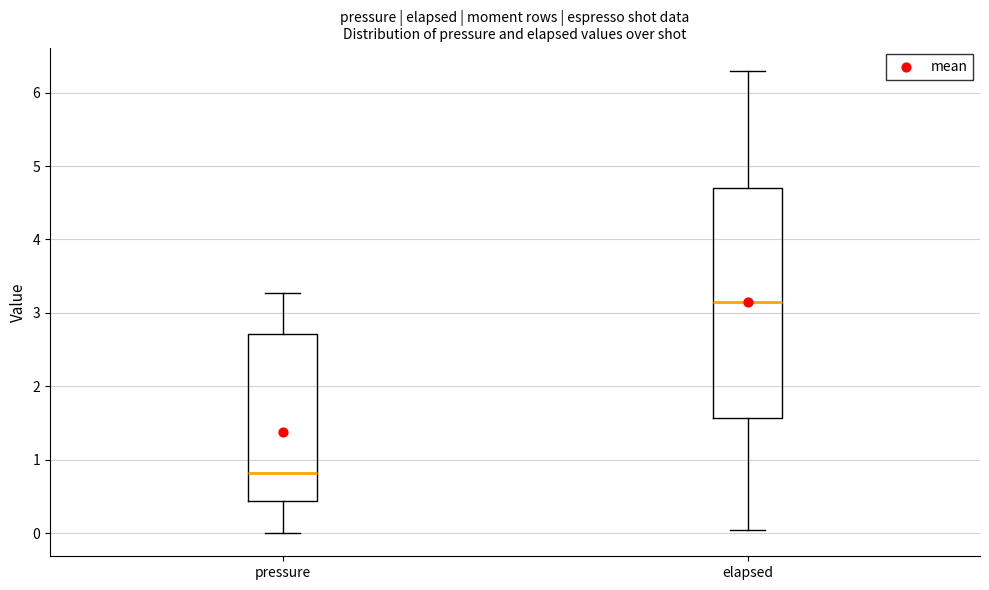

Reading left to right, transcribe this box plot: for each box, give where its median line is, the range the box spans, and where its two whiskers end, as read against the y-axis. The values are not printed on the chart, so give them approximately, as read against the axis.

pressure: median 0.8, box 0.4 to 2.7, whiskers 0.0 to 3.3
elapsed: median 3.1, box 1.6 to 4.7, whiskers 0.0 to 6.3